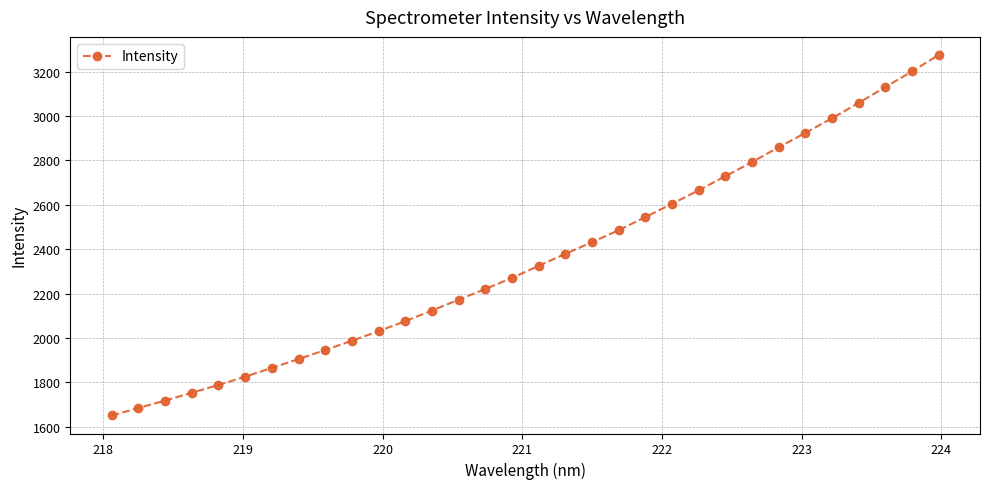

What is the average value?

2356.4